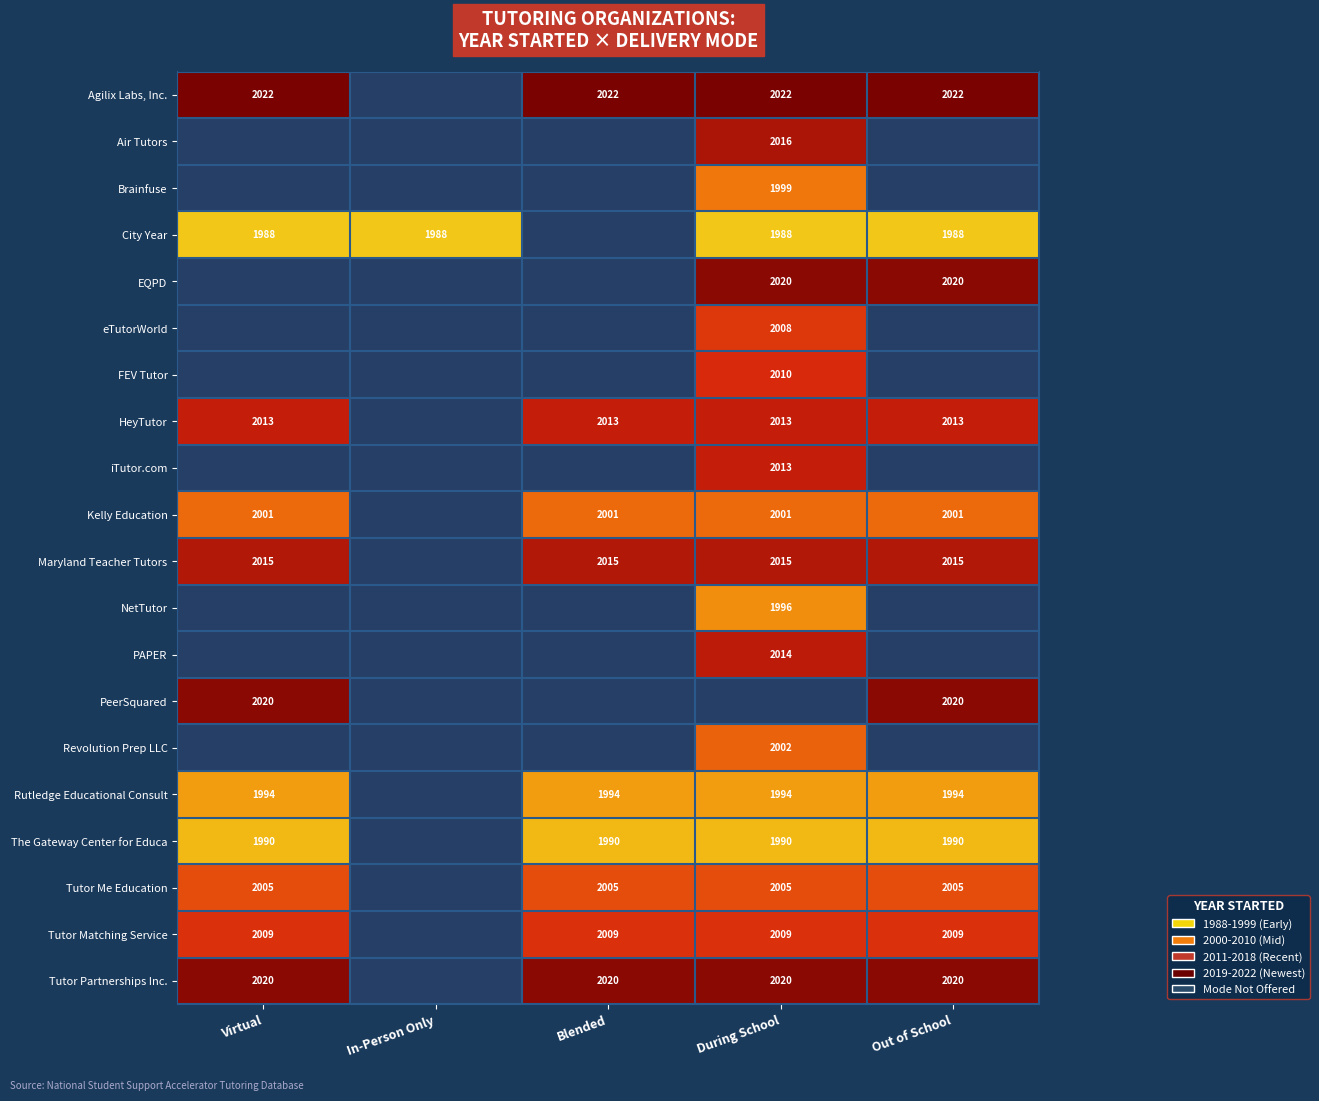

Is it true that Rutledge Educational Consult equals 591 at Out of School?

False